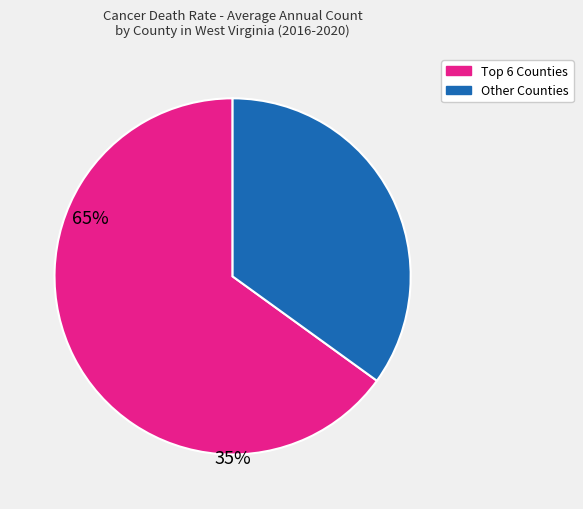

Does any single category account for the majority?

Yes